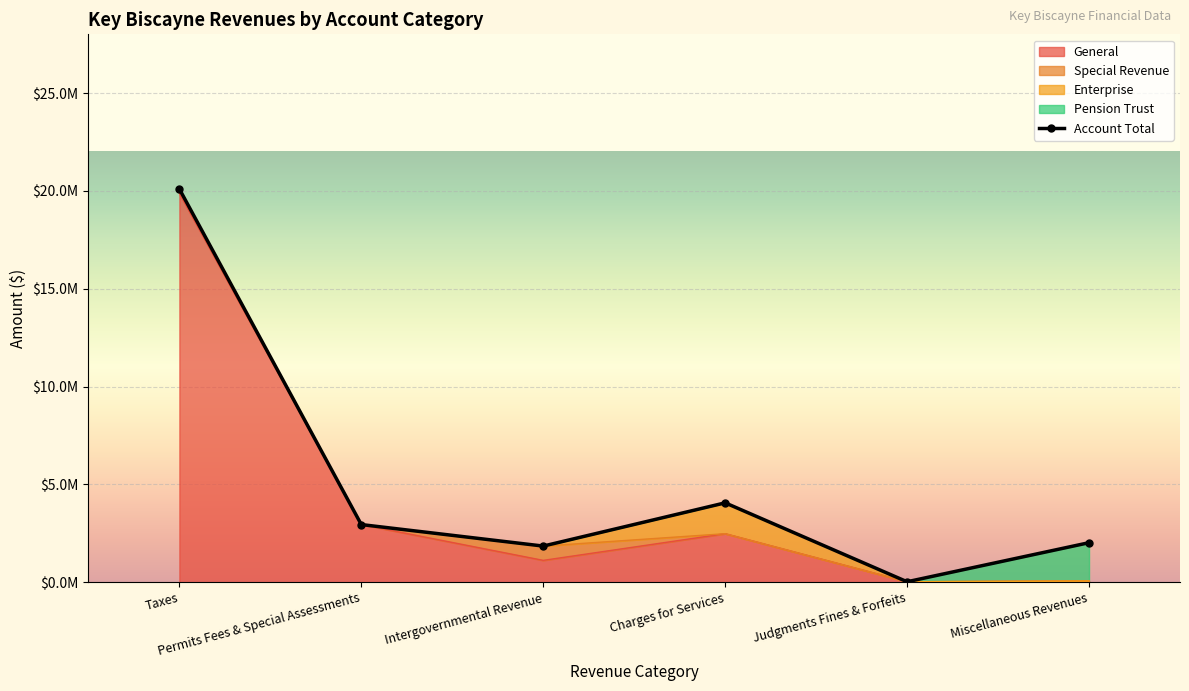

Is it true that General equals 34253452 at Taxes?

False